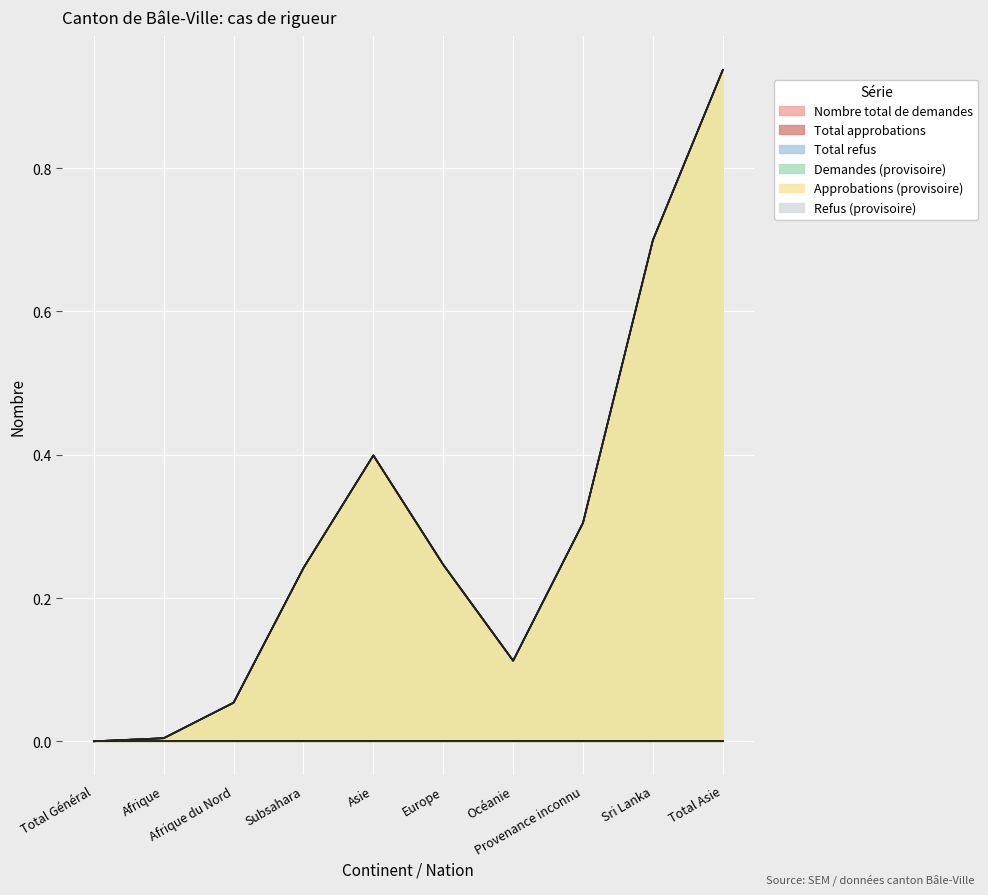

What is the label of the 1st point from the right?

Total Asie